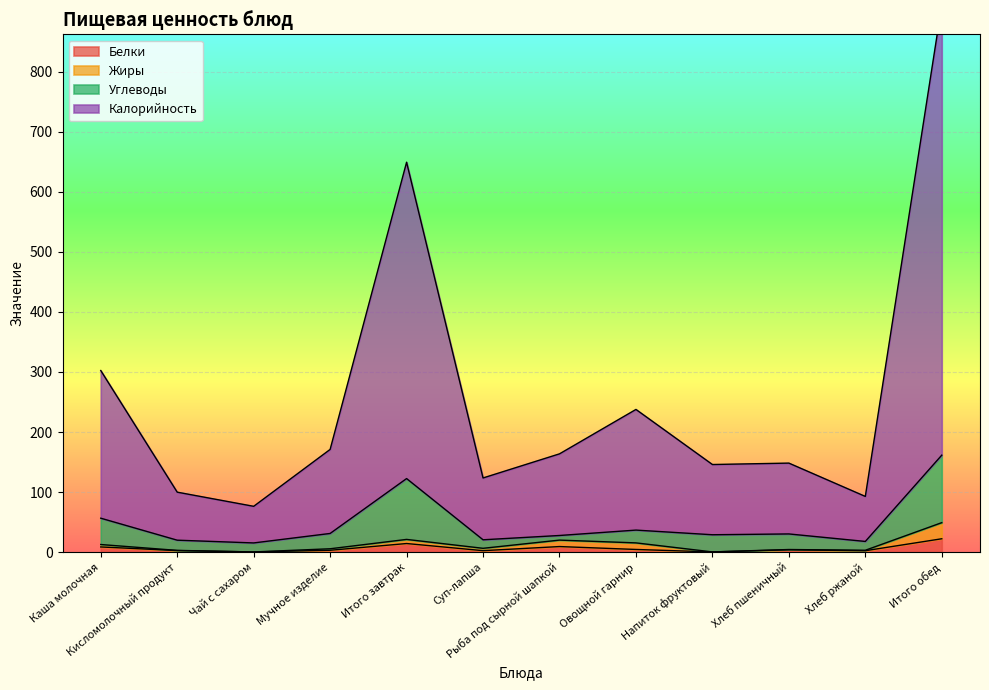

Read the Белки value at Итого обед.

22.2